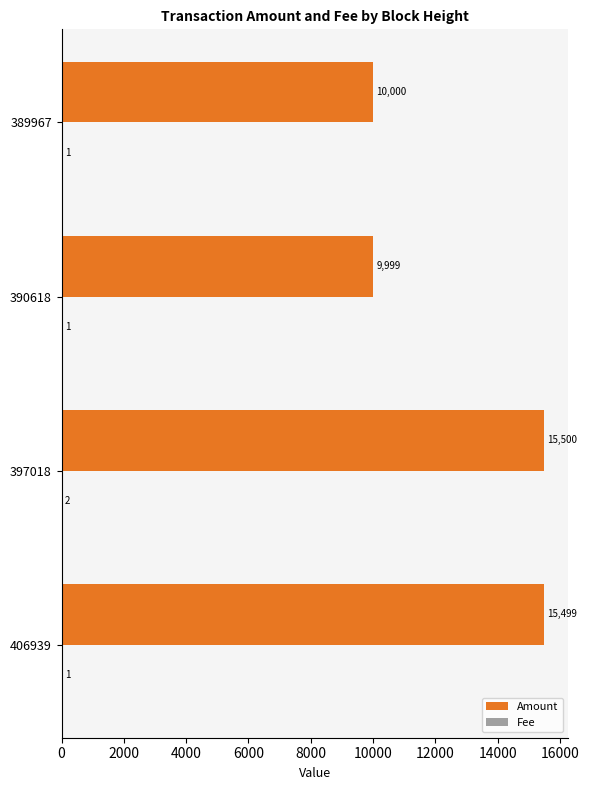

Is it true that Amount equals 15500 at 397018?

True